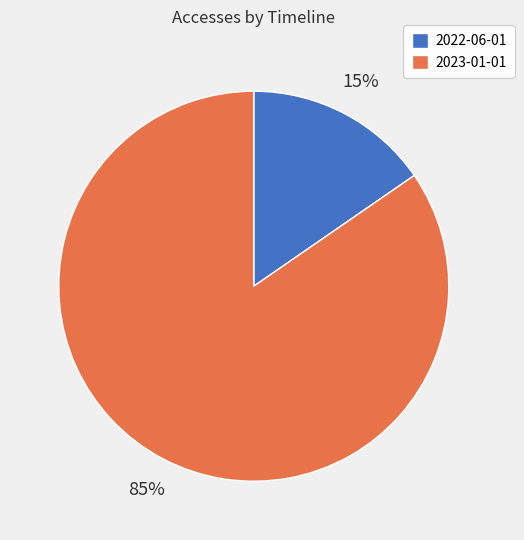

Rank the categories by value from lowest to highest.

2022-06-01, 2023-01-01